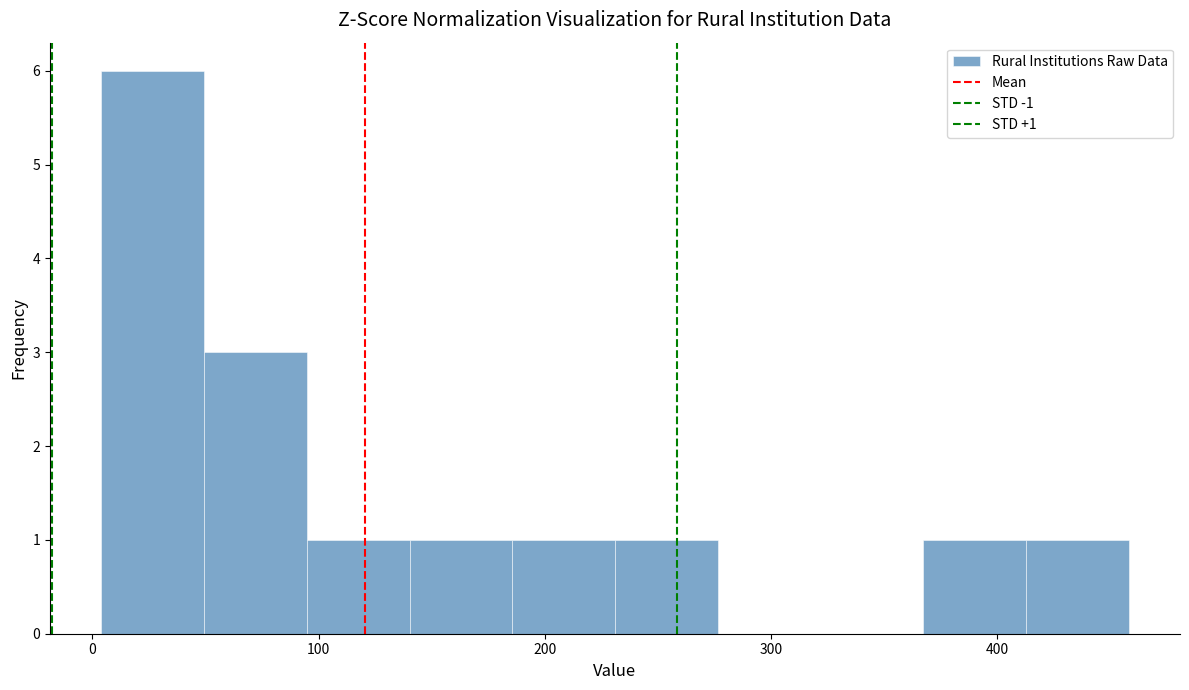

Which range on the x-axis has the tallest bar?

0 to 50